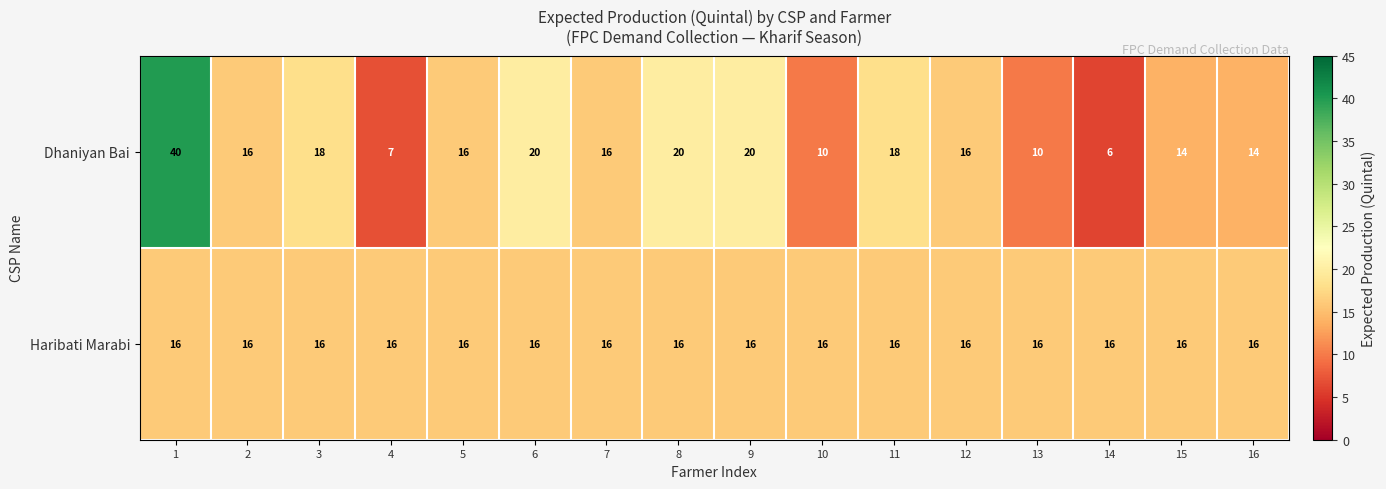

At 16, list the series in order from smallest to largest.

Dhaniyan Bai, Haribati Marabi